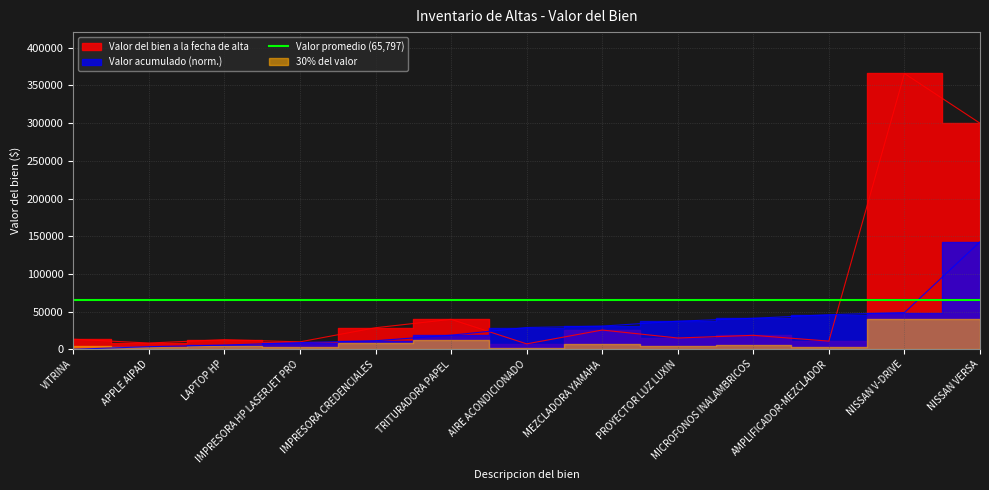

Does the chart display data point markers on the line(s)?

No